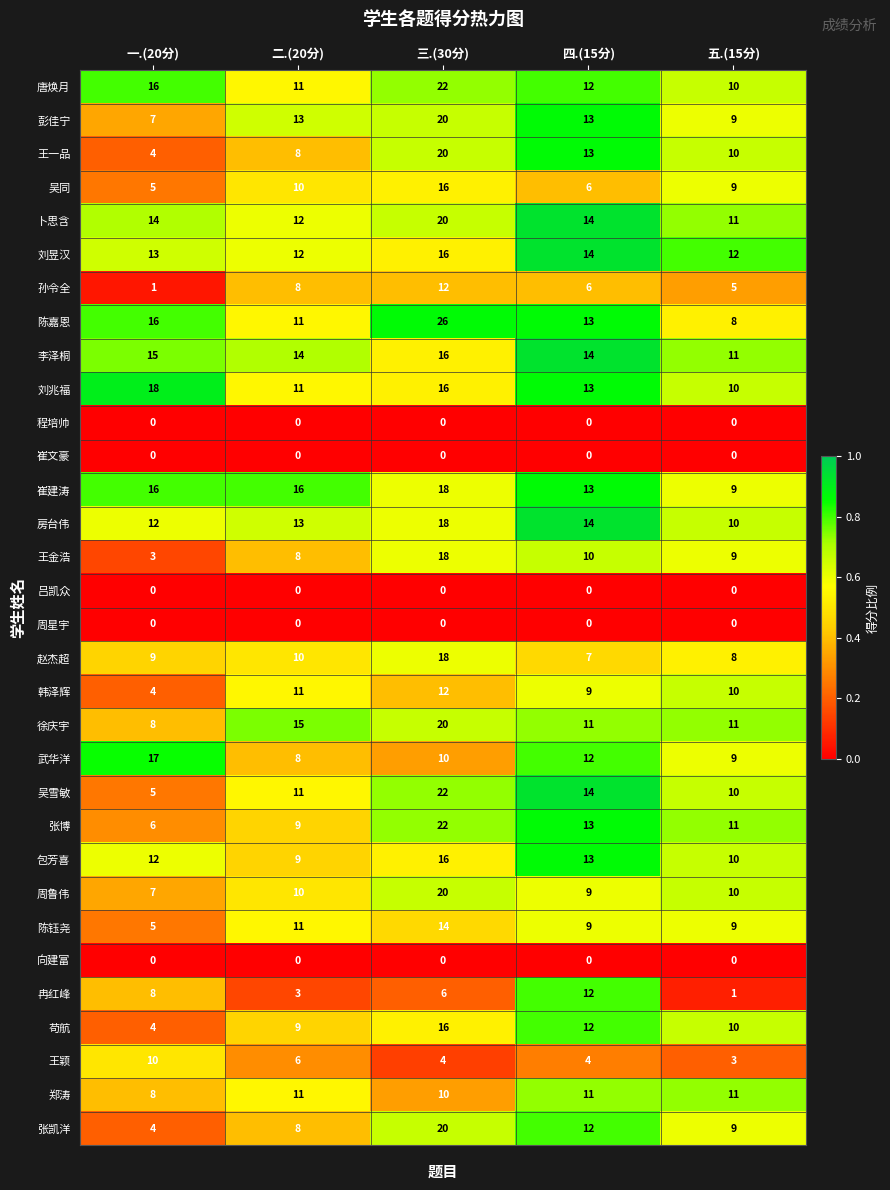

At how many categories does at least one series exceed 0?

5